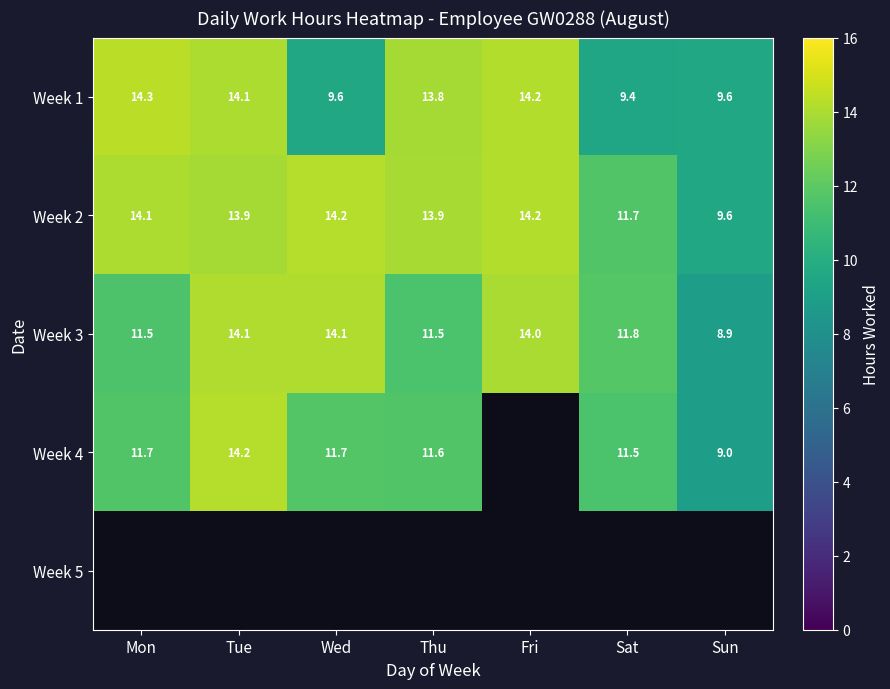

Is the value of Week 2 at Wed greater than the value of Week 1 at Tue?

Yes